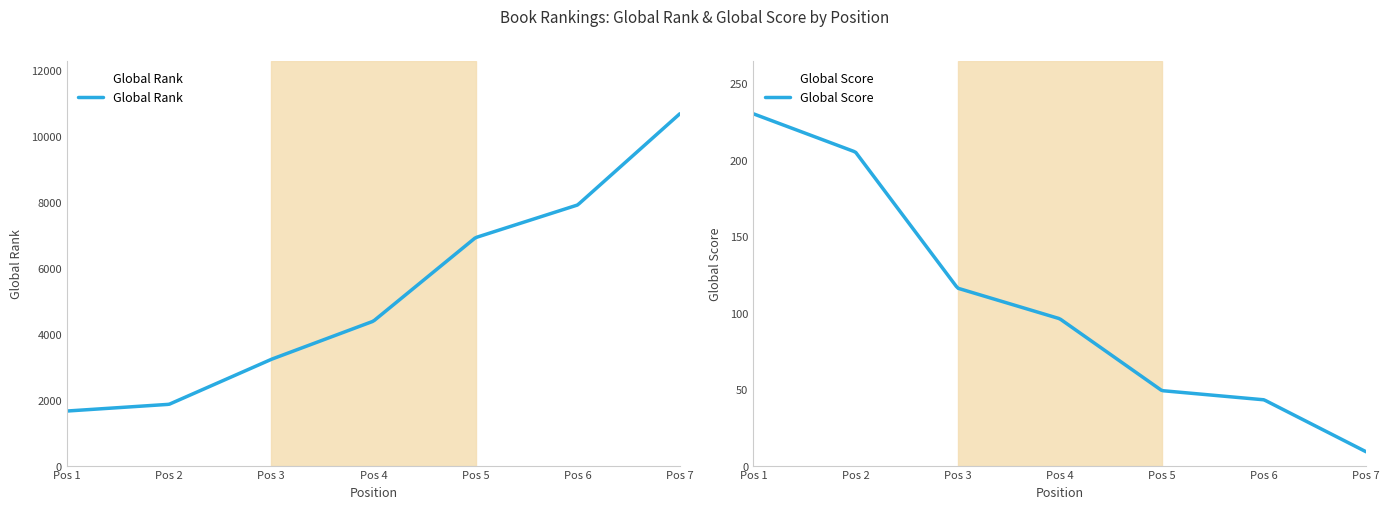

True or false: Global Rank and Global Score intersect in this chart.

False